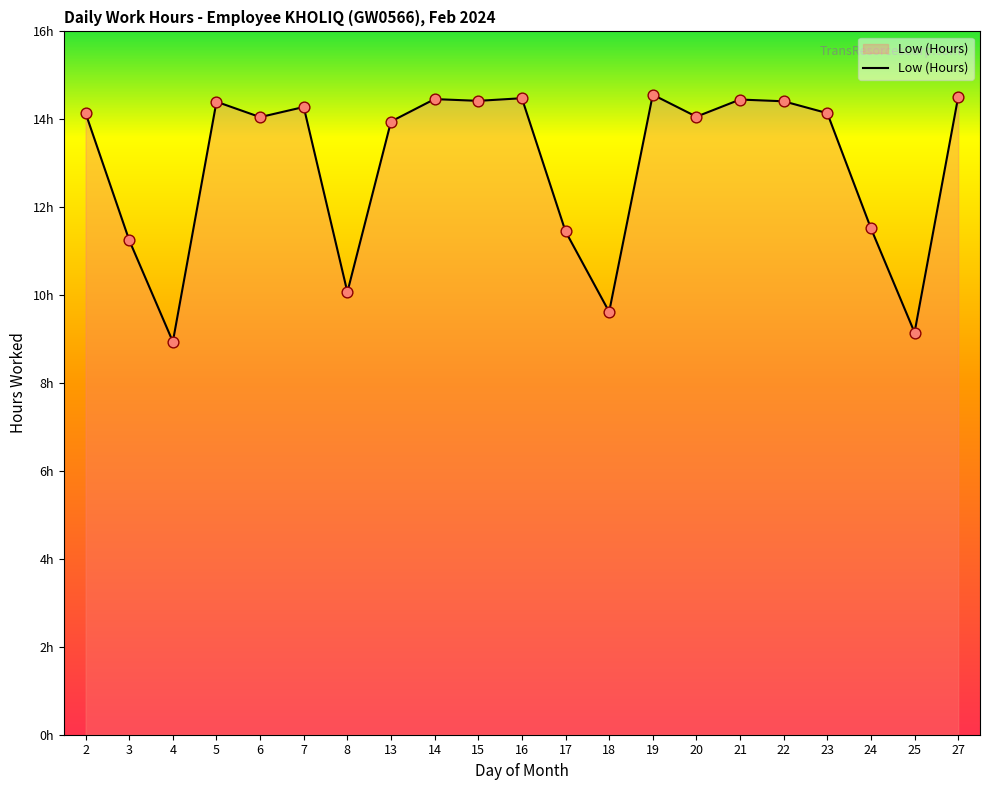

Does the chart have visible grid lines?

No